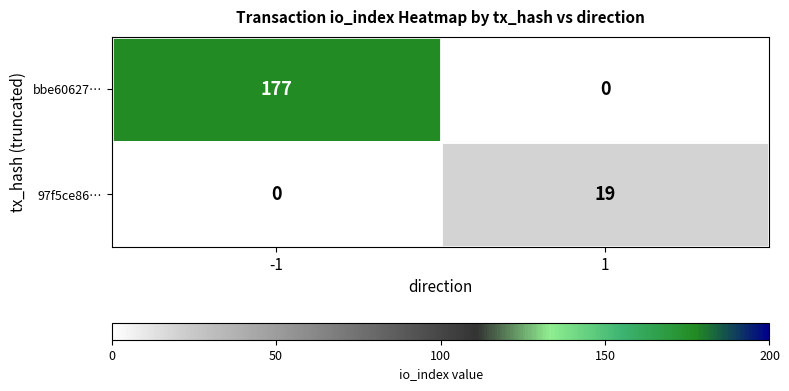

List the series in order of their peak value, lowest first.

97f5ce86…, bbe60627…